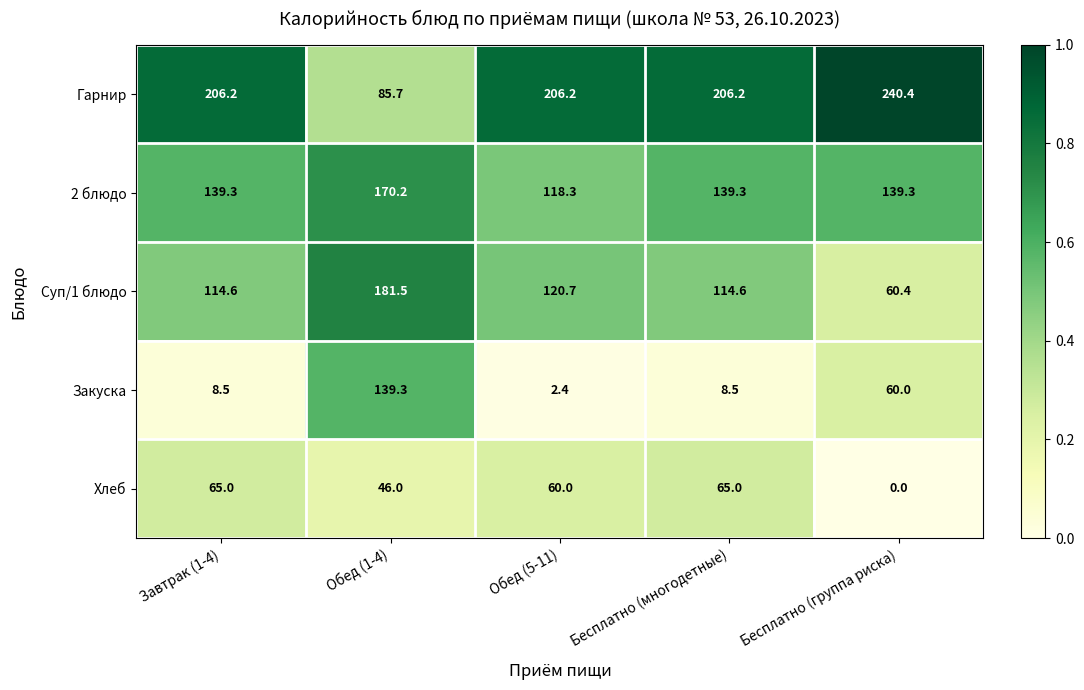

Where does the 2 блюдо series first go above 139?

Завтрак (1-4)